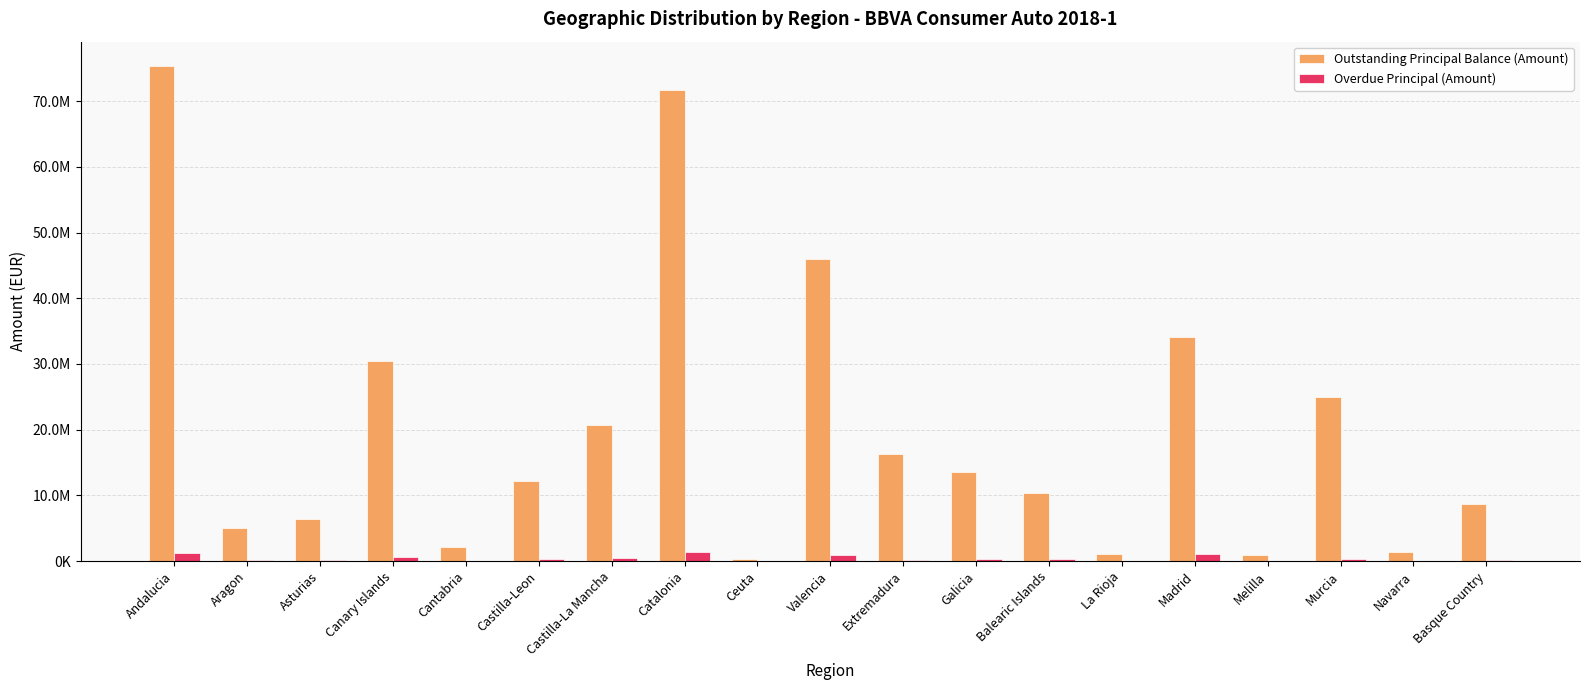

Are the bars horizontal?

No